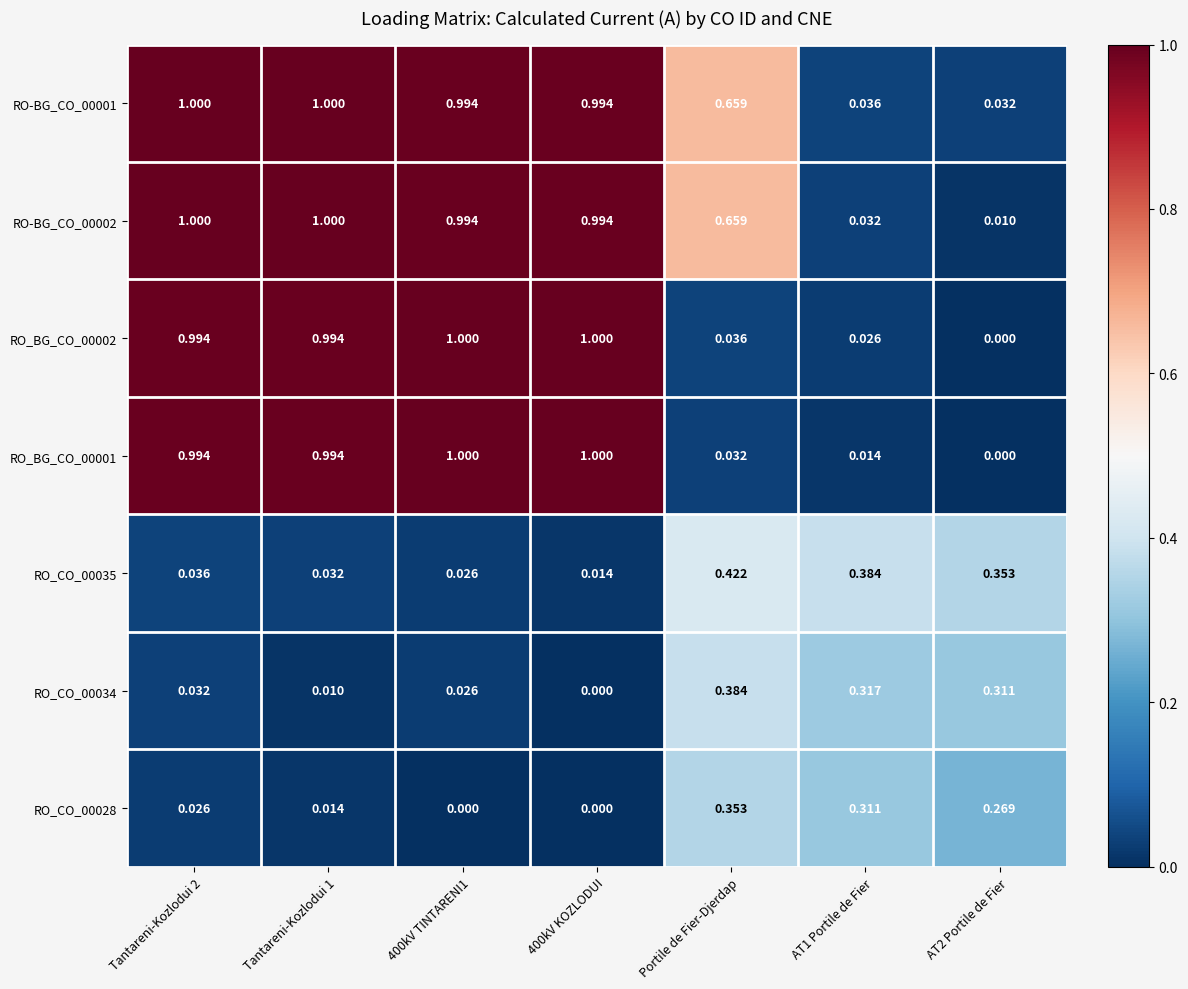

At which label does RO_CO_00034 reach its peak?

Portile de Fier-Djerdap